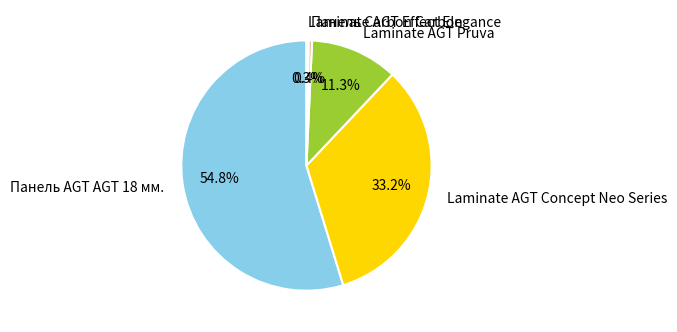

What is the largest slice in the pie chart?

Панель AGT AGT 18 мм.